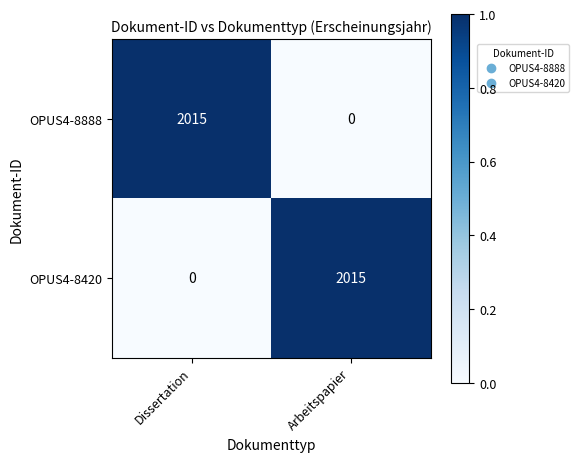

What is the difference between the maximum and minimum values in the OPUS4-8888 series?

2015